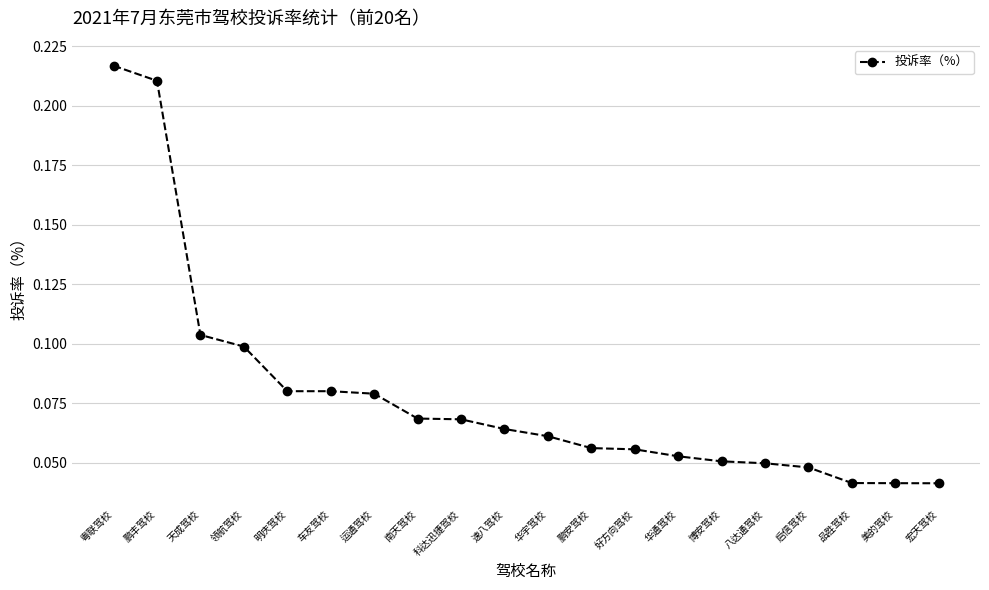

What is the sum of all values?

1.6